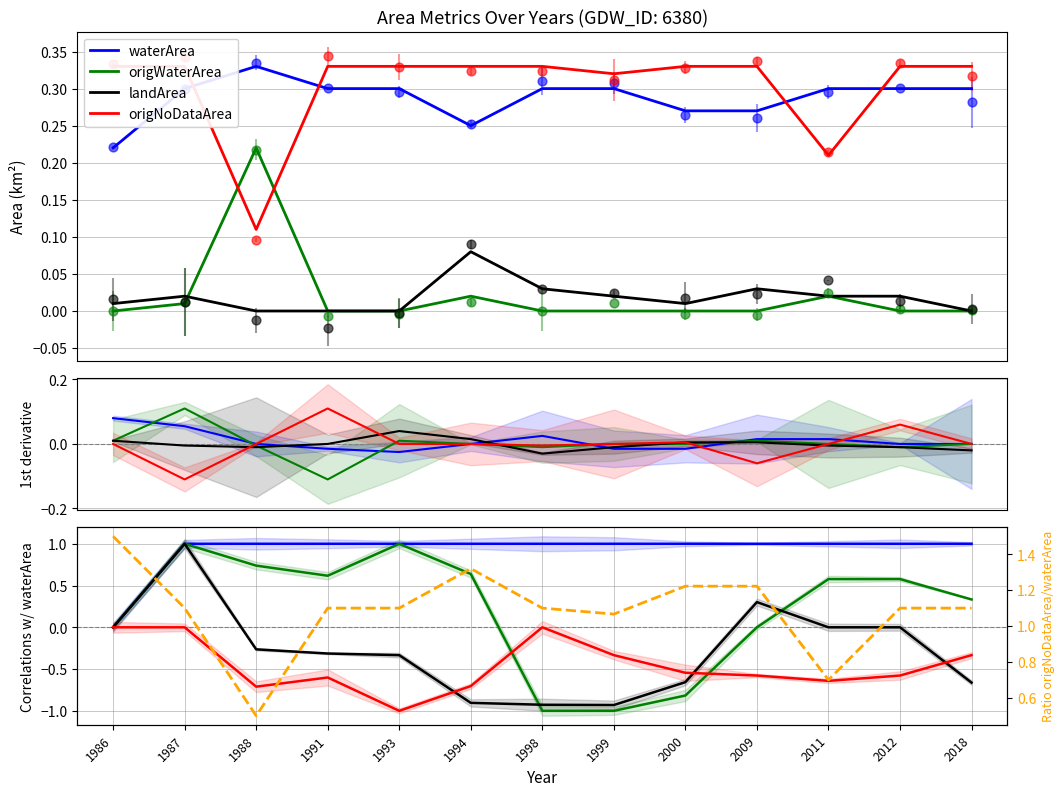

Which series contains the highest Y value?

origNoData/water